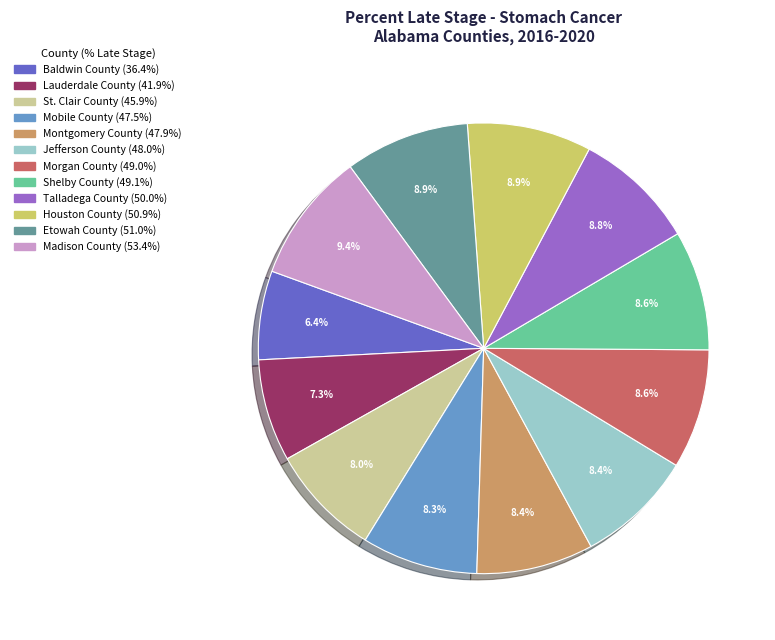

What is the ratio of the value at St. Clair County to the value at Talladega County?

0.9